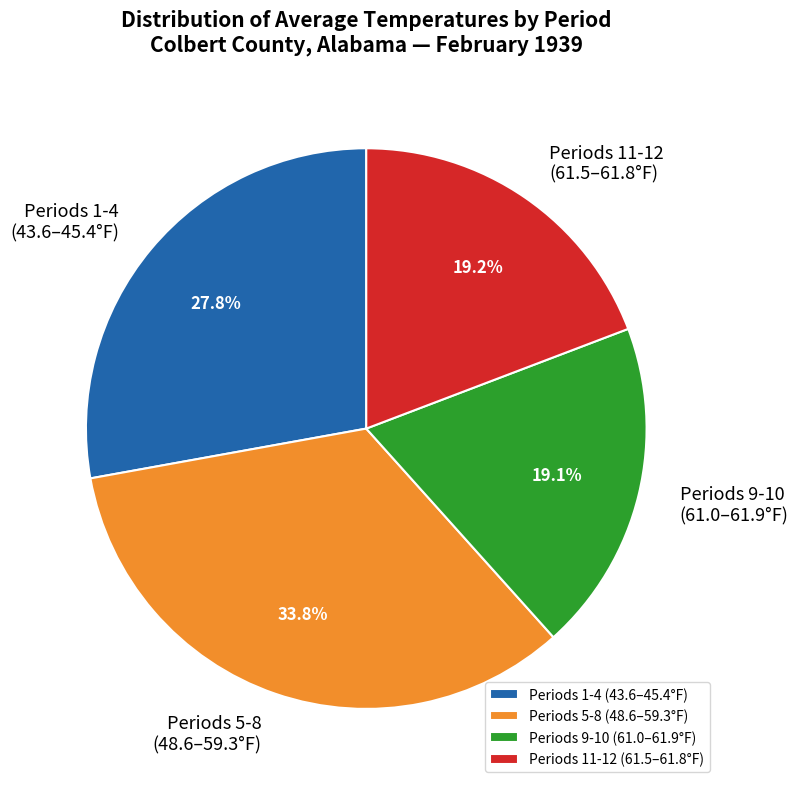

Do Periods 1-4 (43.6–45.4°F) and Periods 5-8 (48.6–59.3°F) together represent more than half of the pie?

Yes